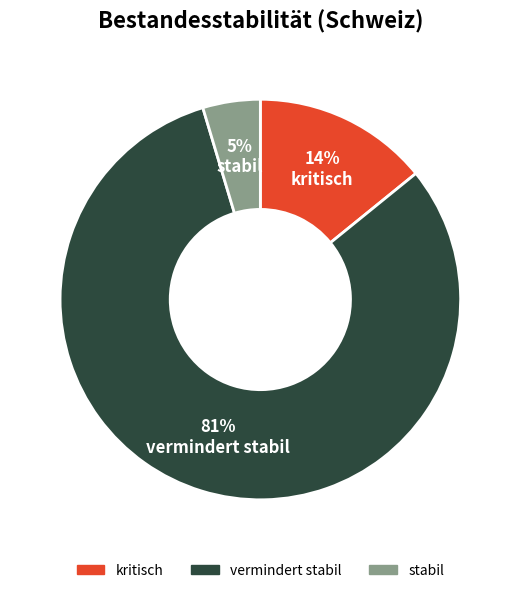

What is the smallest slice in the pie chart?

stabil